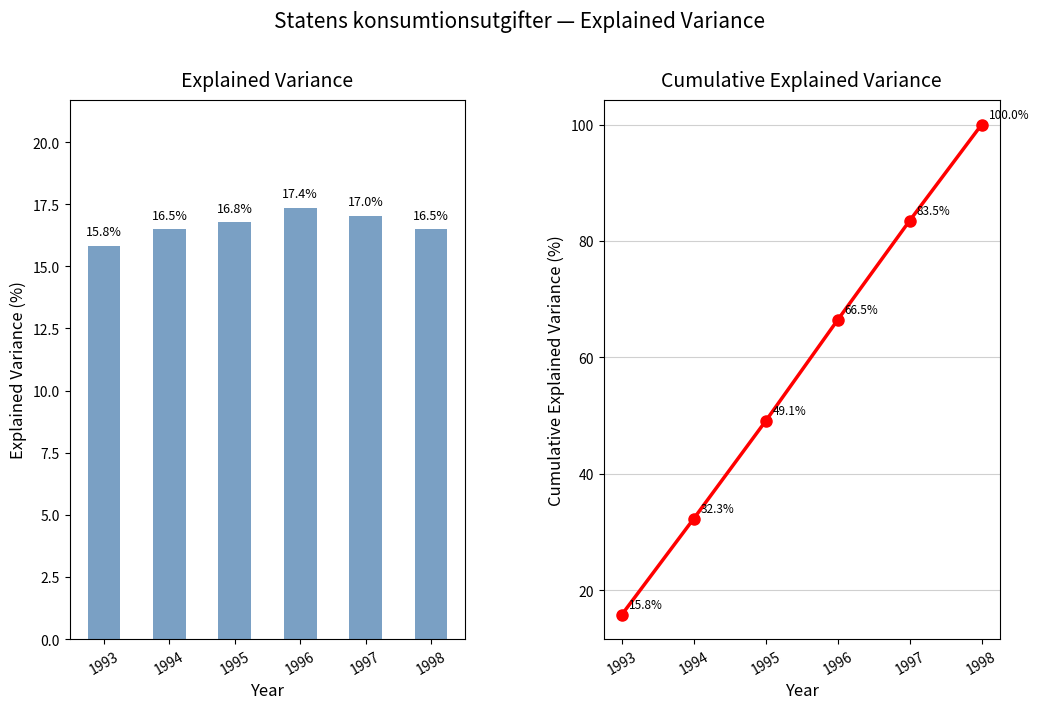

Reading left to right, extract all data points from this chart.

Konsumtionsutgifter: 15.8	16.5	16.8	17.4	17.0	16.5
Cumulative: 15.8	32.3	49.1	66.5	83.5	100.0